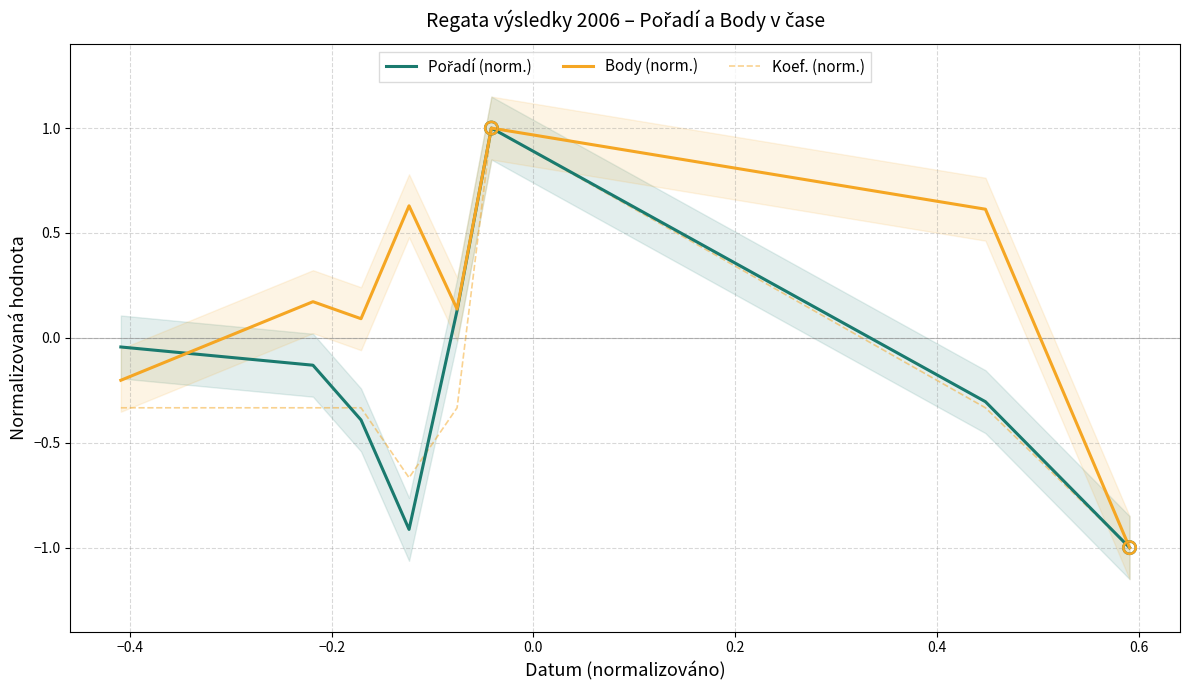

At how many categories does at least one series exceed 0?

6